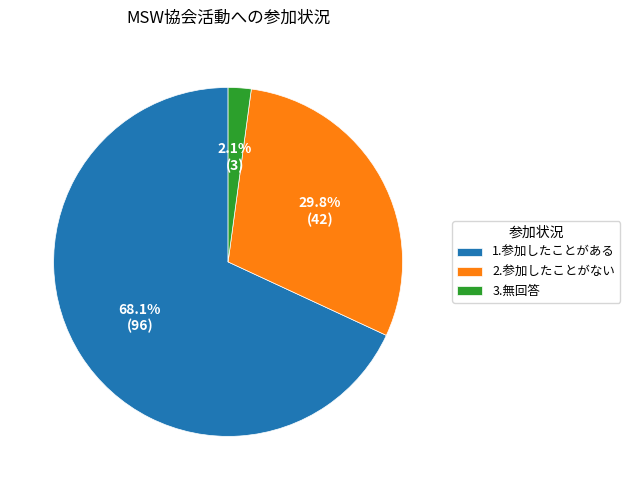

To the nearest percent, what is the difference between the largest and smallest slice percentages?

66%